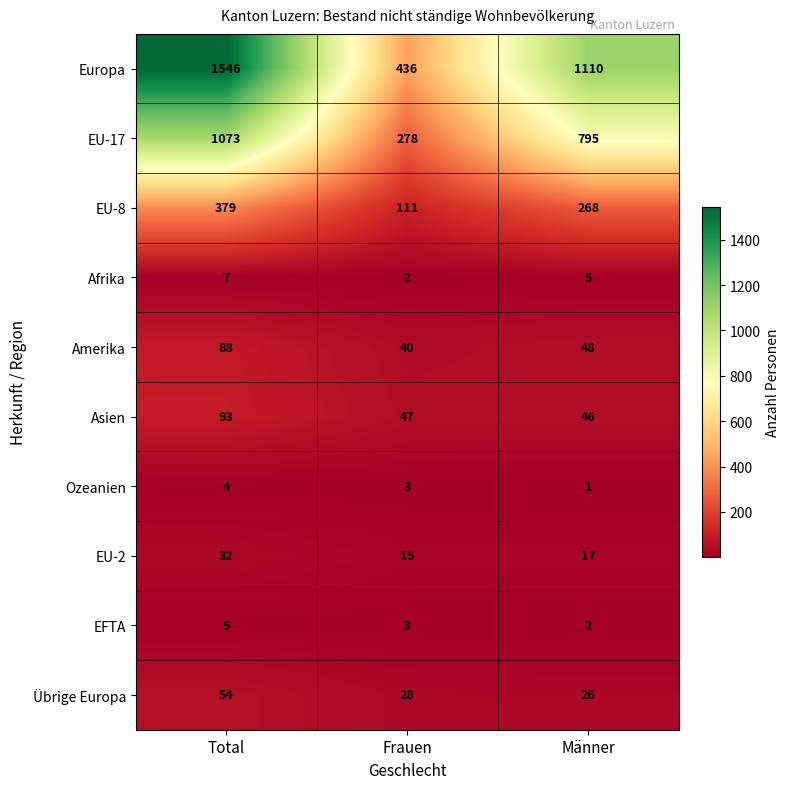

Is the value of EU-8 at Total greater than the value of EFTA at Männer?

Yes